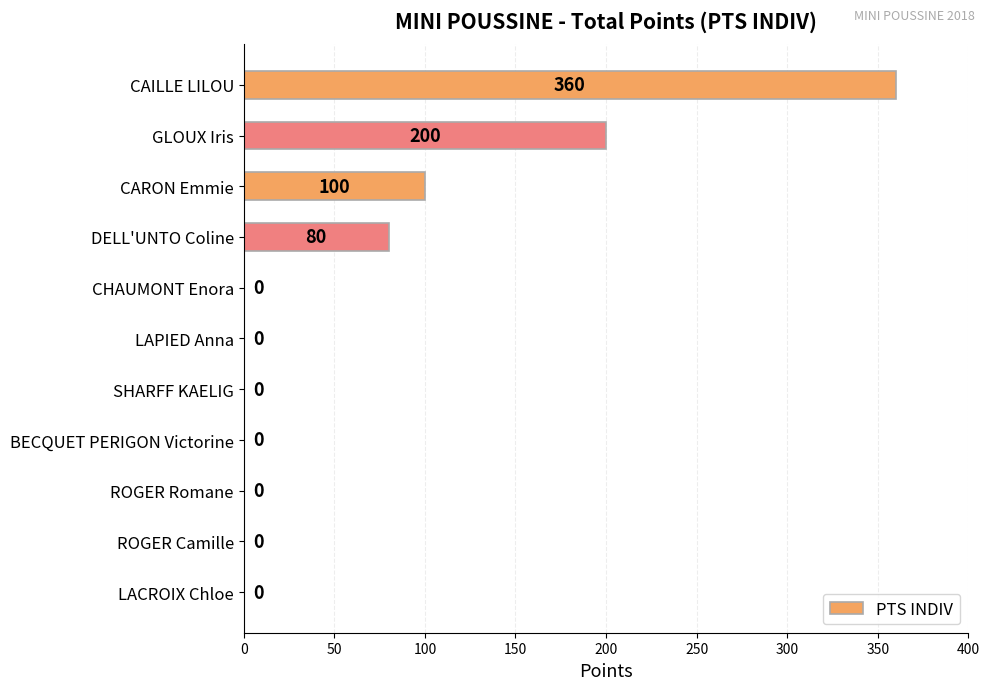

Does the chart contain stacked bars?

No